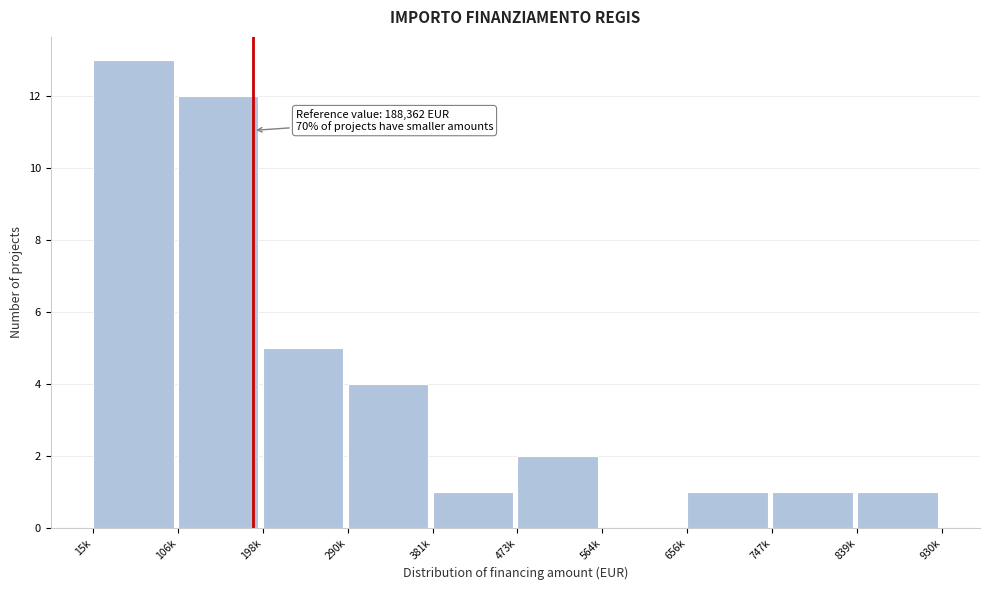

Reading left to right, list all the values displayed in this chart.

15k=13	106k=12	198k=5	290k=4	381k=1	473k=2	564k=0	656k=1	747k=1	839k=1